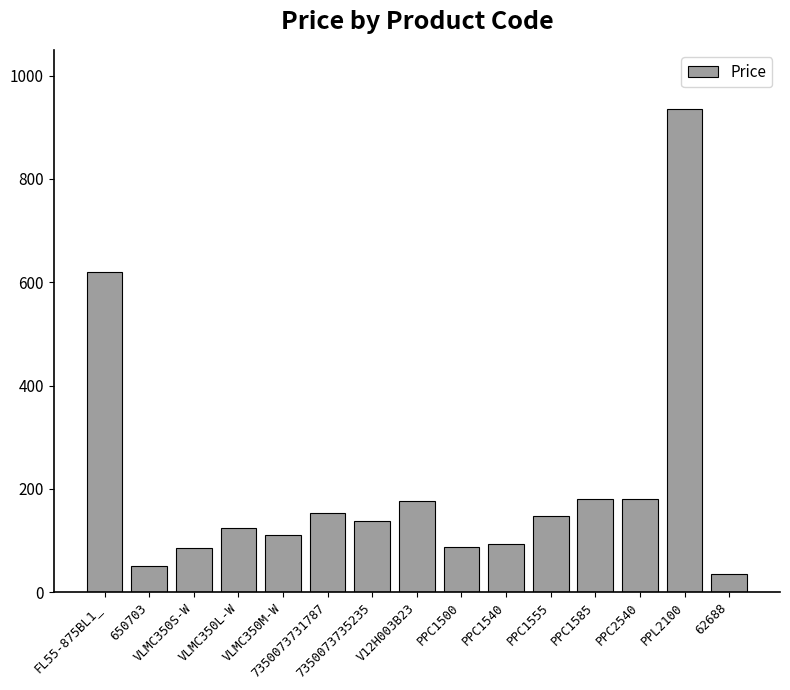

What is the label of the 1st bar from the right?

62688